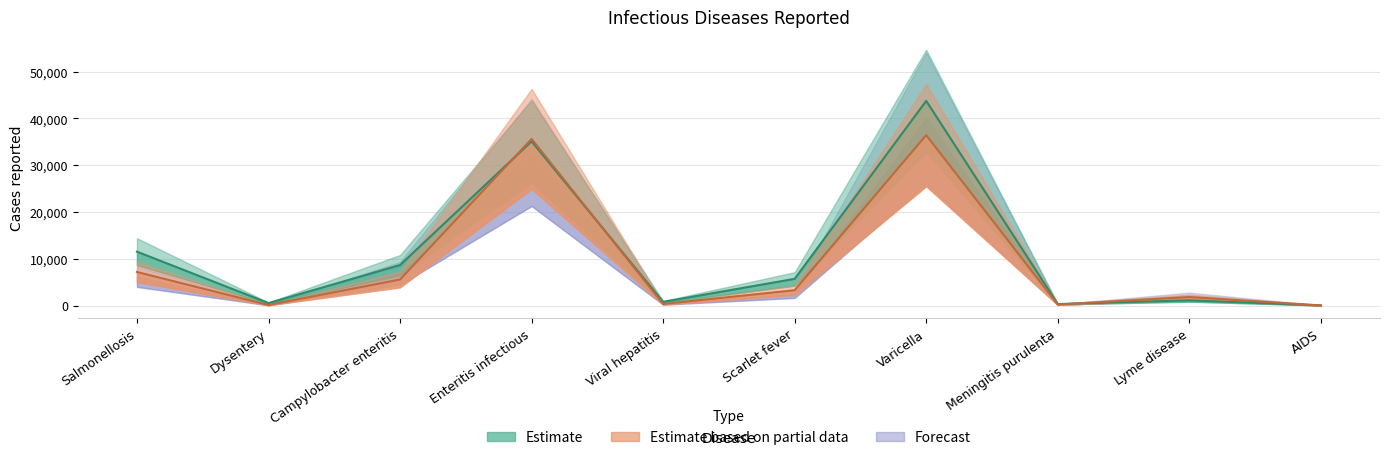

Which has a higher value, Viral hepatitis or Enteritis infectious?

Enteritis infectious